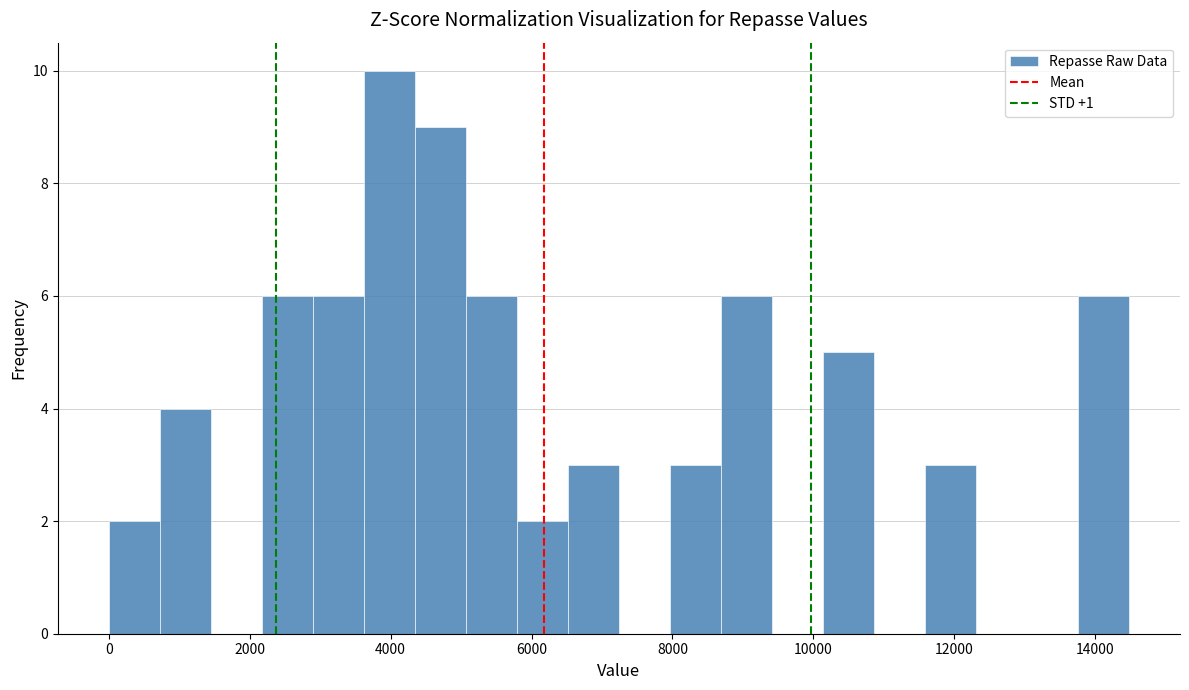

Around what value on the x-axis is the tallest bar? Give the approximate position of its centre, as read against the axis.

4000